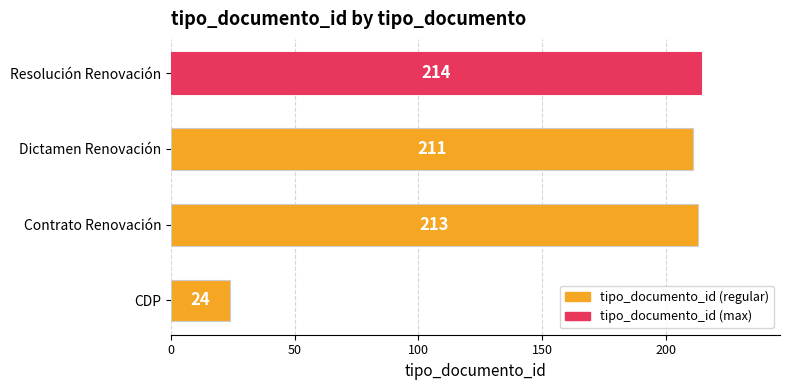

Between Resolución Renovación and Dictamen Renovación, which is larger?

Resolución Renovación